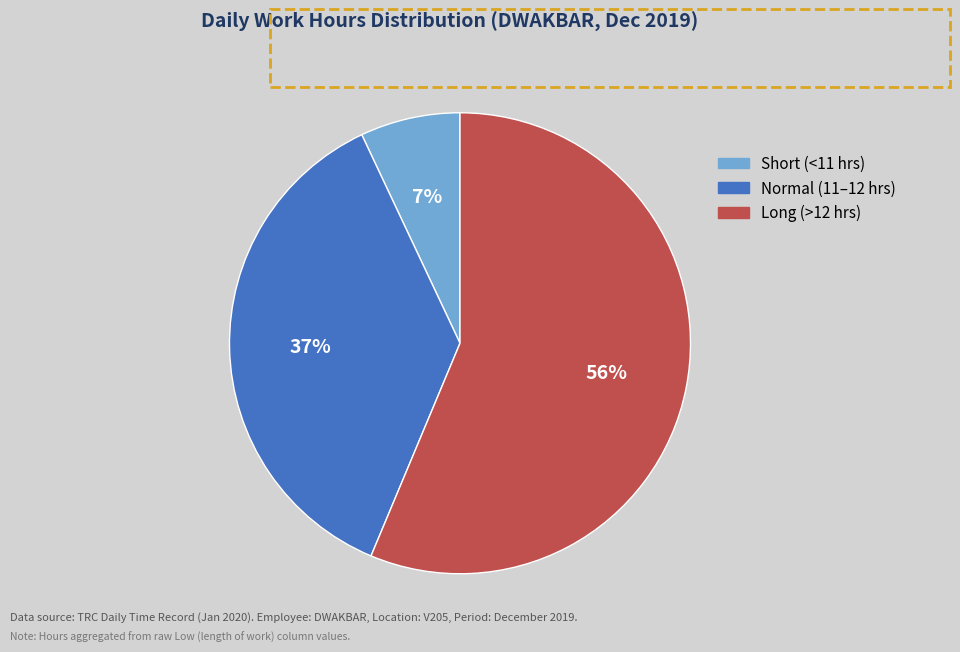

To the nearest percent, what is the average slice percentage?

33%